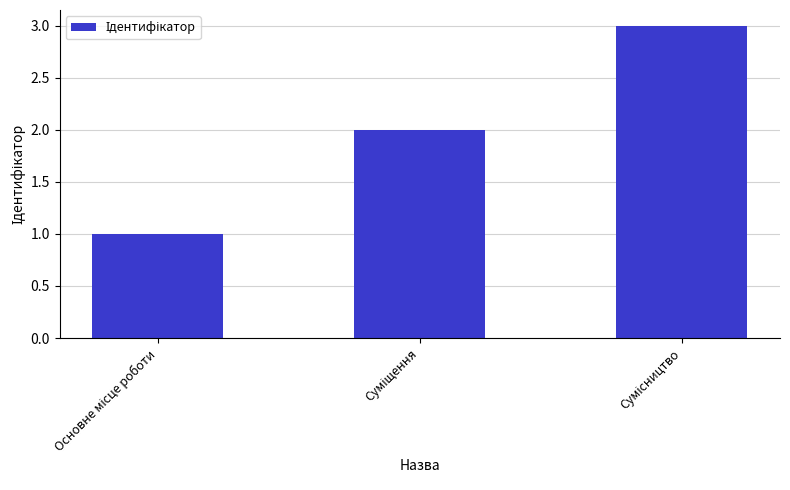

What is the maximum value shown in the chart?

3